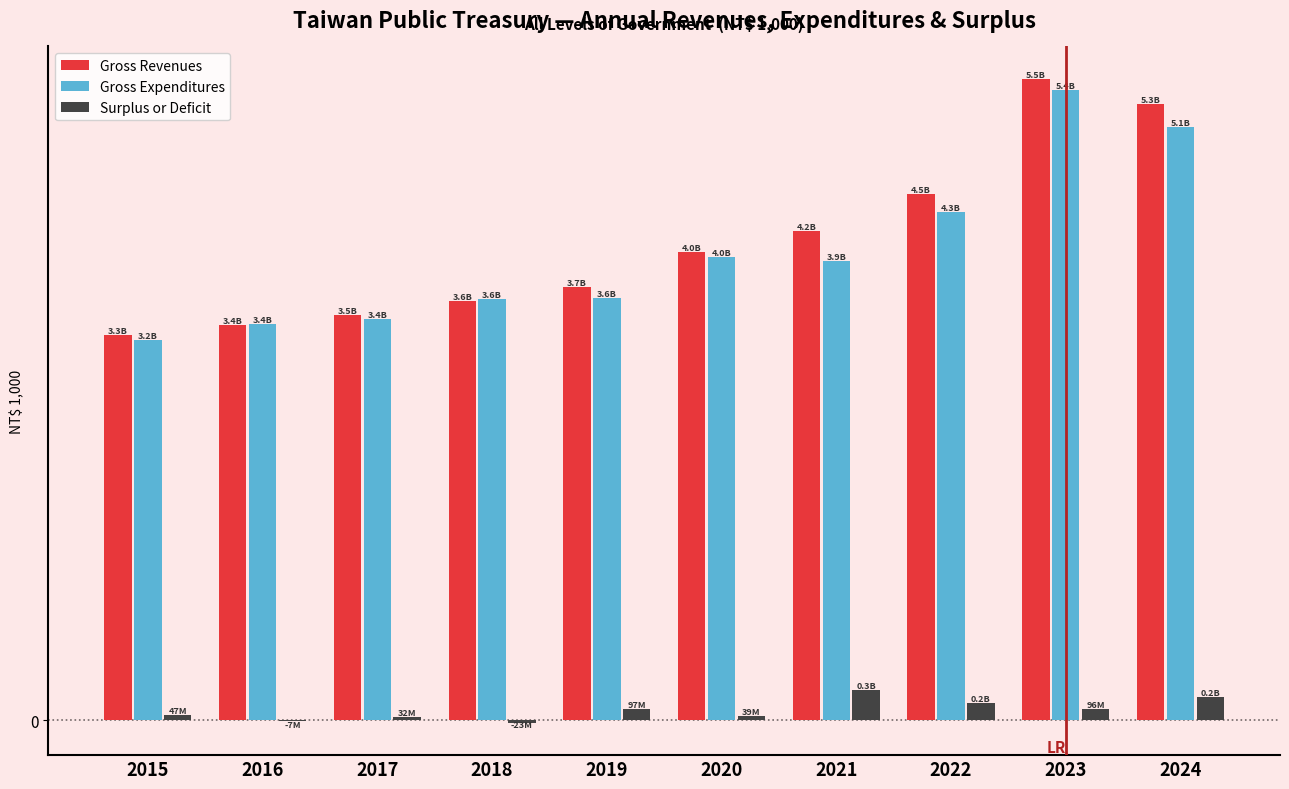

At which category does the chart reach its peak across all series?

2023